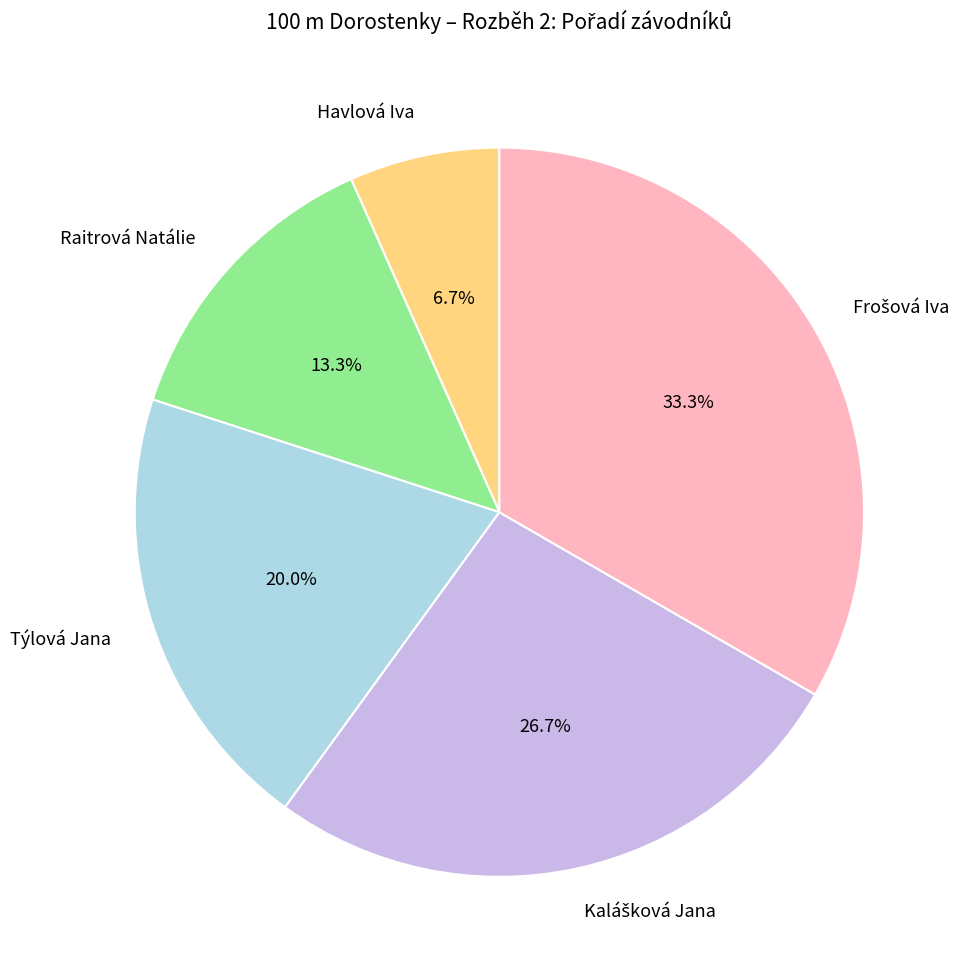

Which slice is the smallest?

Havlová Iva